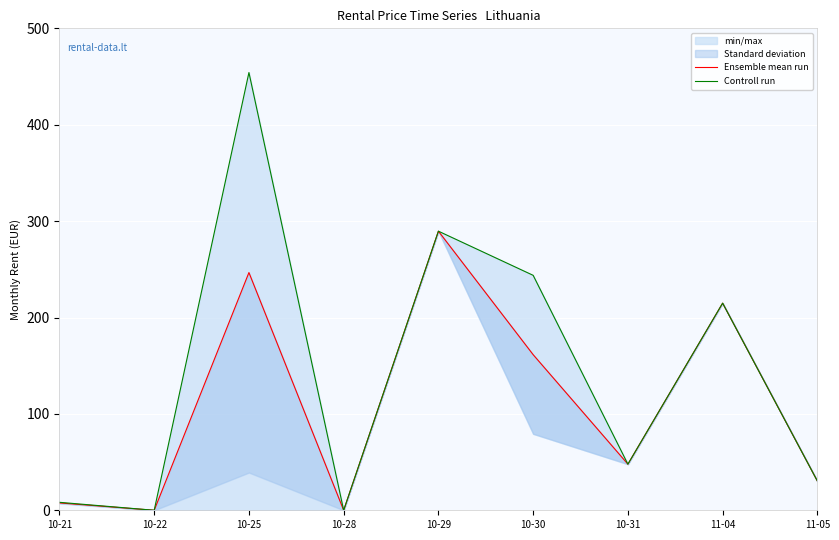

Reading left to right, list all the values displayed in this chart.

Ensemble mean run: 7.6	0.0	246.6	0.0	289.6	161.4	47.8	214.9	30.3
Controll run: 8.3	0.0	454.1	0.0	289.6	243.8	47.8	214.9	30.3